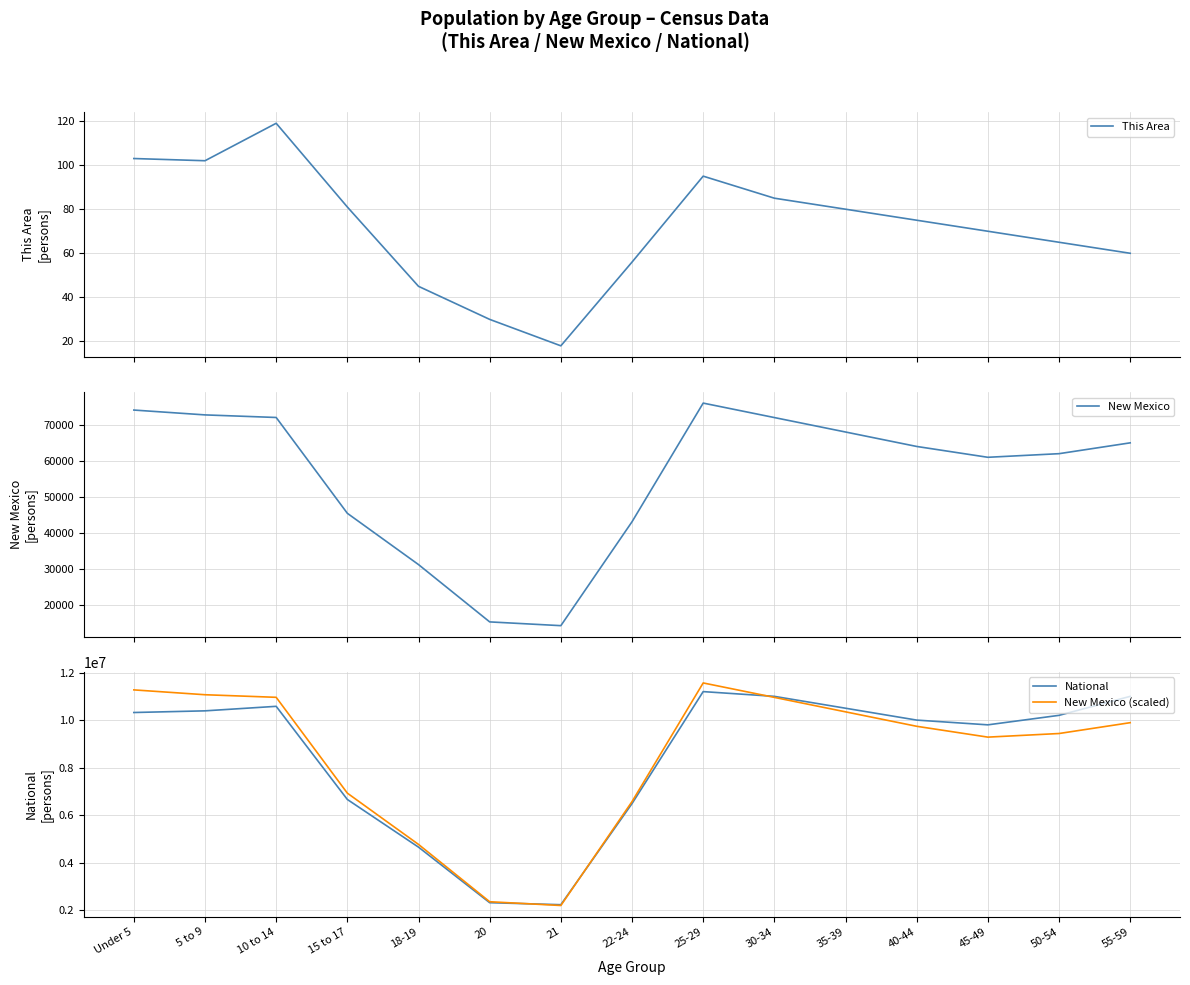

The value of New Mexico at 40-44 is 113435.4. True or false?

False